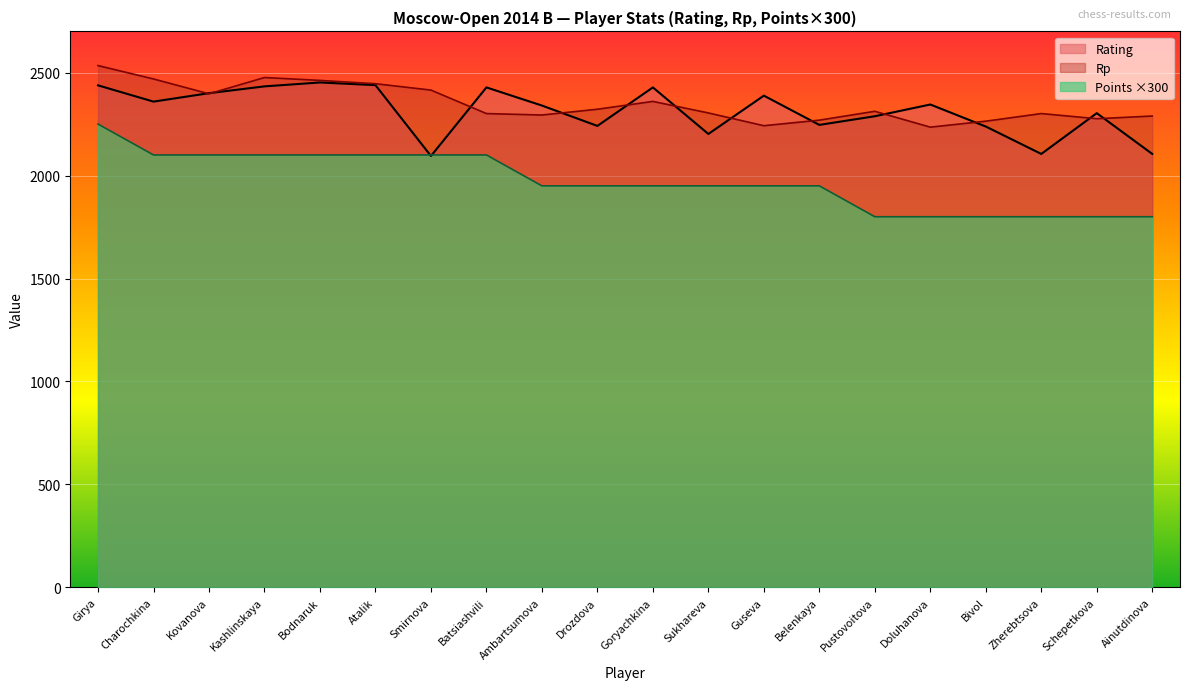

At how many categories does at least one series exceed 2347?

10